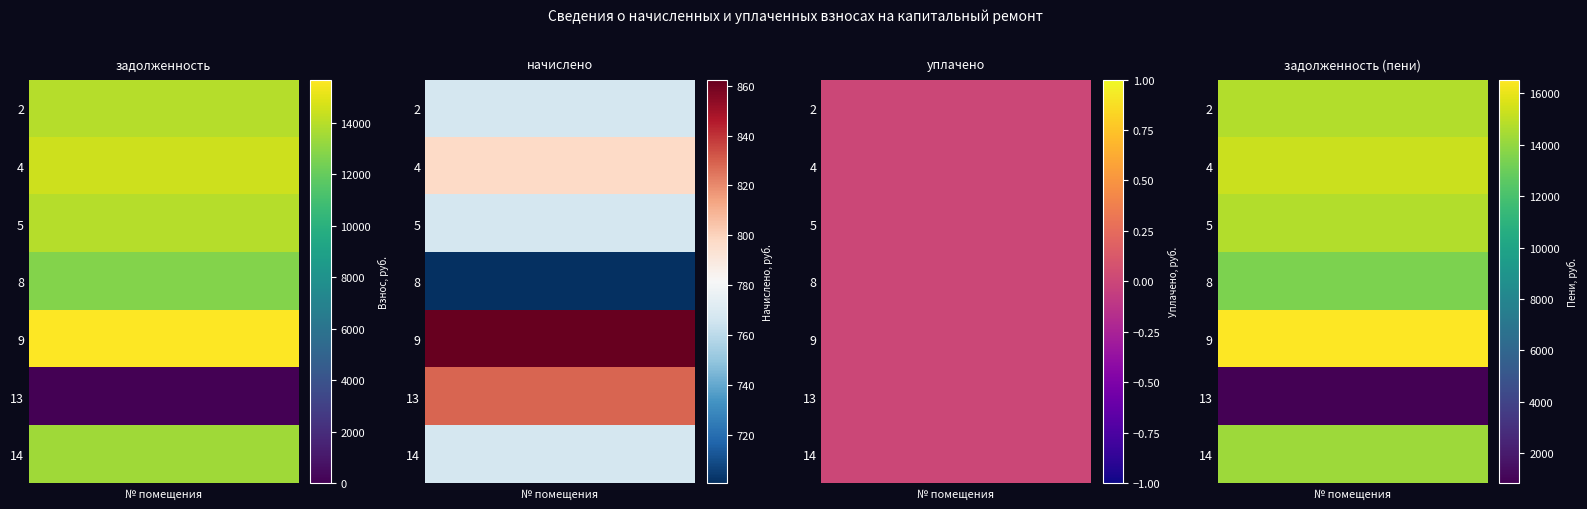

Is the value of задолженность (пени) at 4 greater than the value of начислено at 14?

Yes